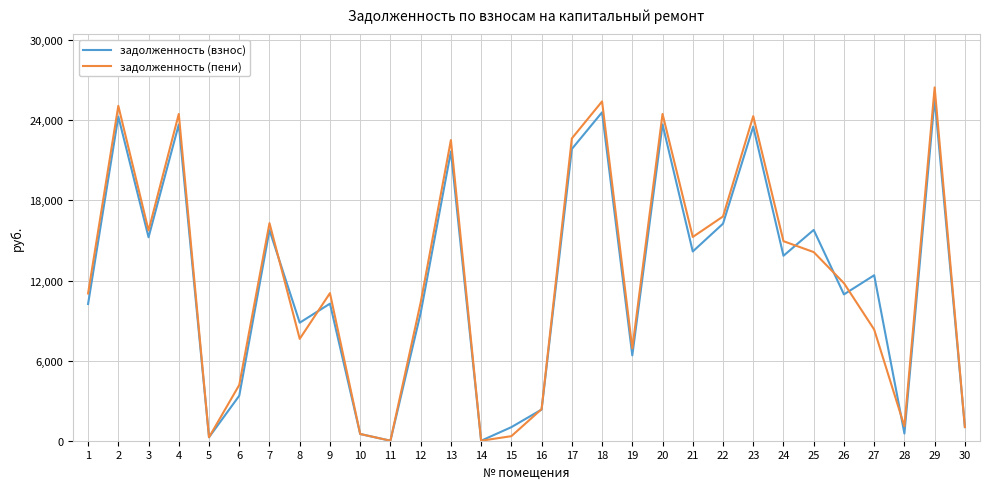

What is the maximum value for задолженность (взнос)?

25619.0